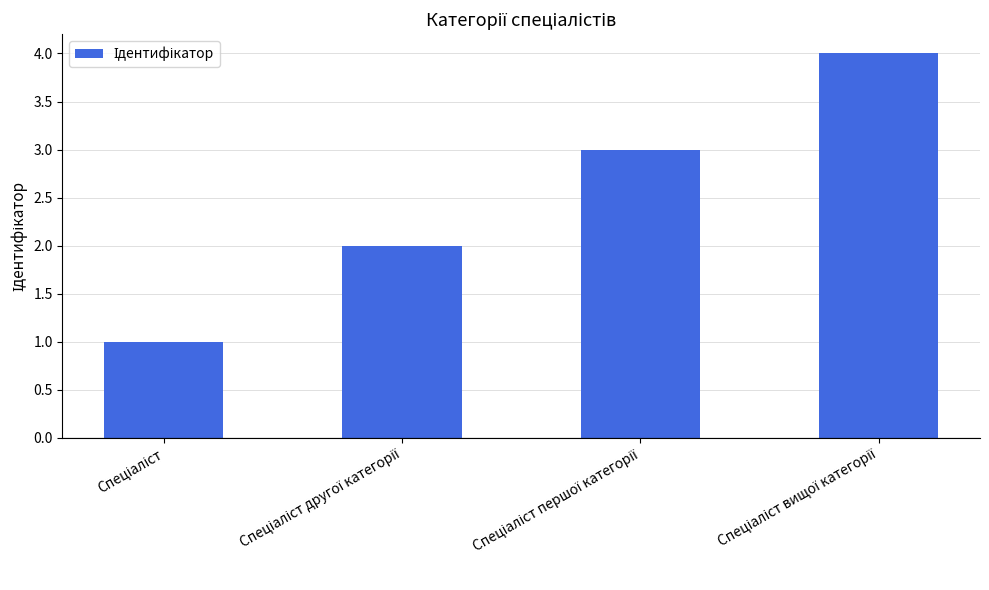

What is the sum of all values?

10